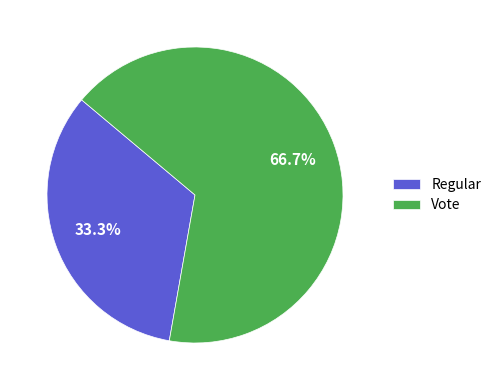

Rank the categories by value from highest to lowest.

Vote, Regular